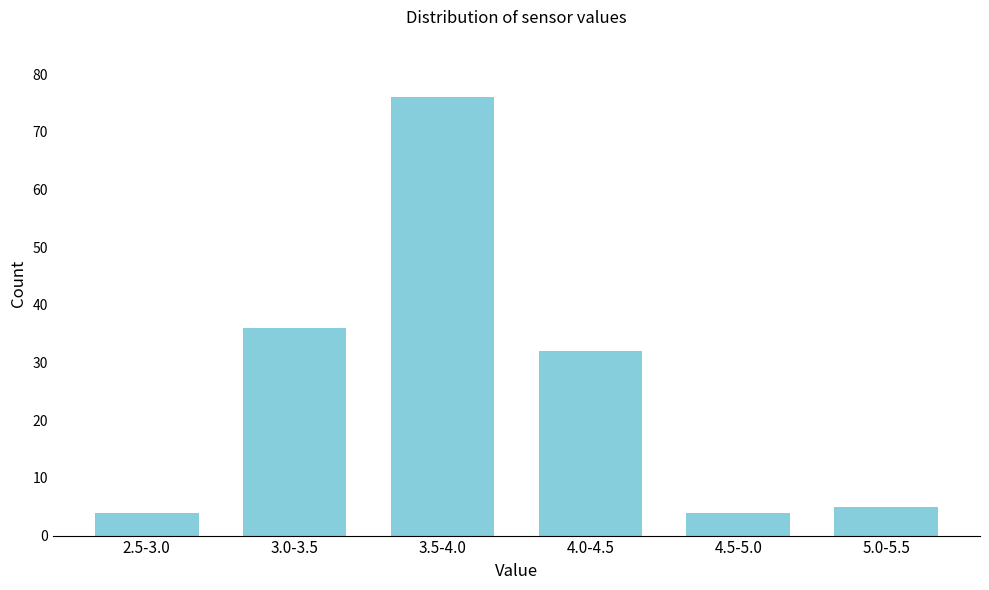

Reading left to right, extract all data points from this chart.

4	36	76	32	4	5